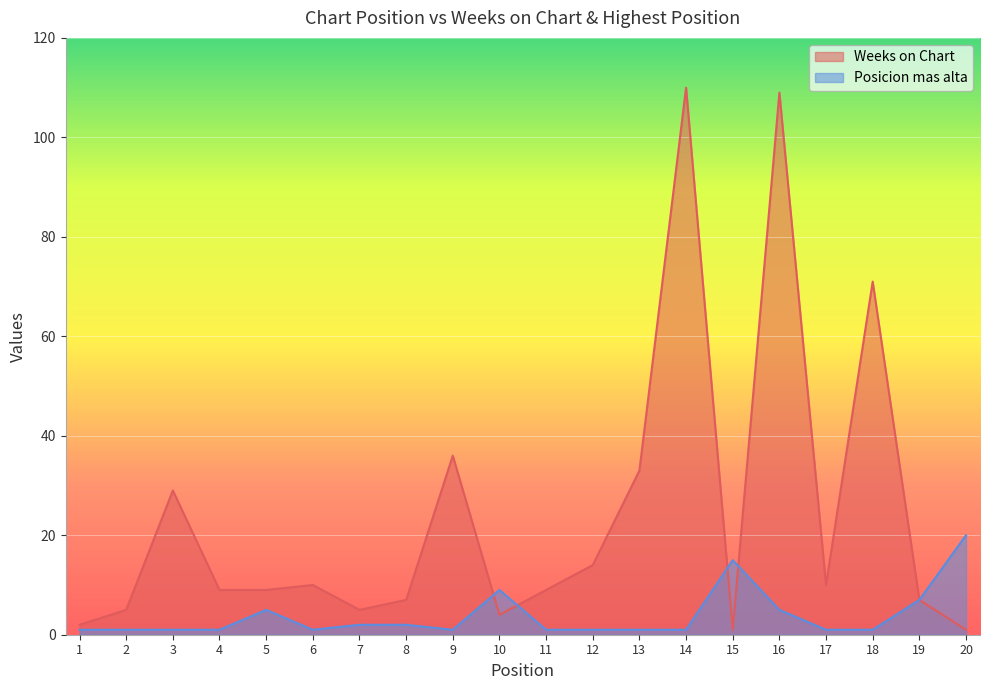

Reading left to right, extract all data points from this chart.

Weeks on Chart: 1=2	2=5	3=29	4=9	5=9	6=10	7=5	8=7	9=36	10=4	11=9	12=14	13=33	14=110	15=1	16=109	17=10	18=71	19=7	20=1
Posicion mas alta: 1=1	2=1	3=1	4=1	5=5	6=1	7=2	8=2	9=1	10=9	11=1	12=1	13=1	14=1	15=15	16=5	17=1	18=1	19=7	20=20